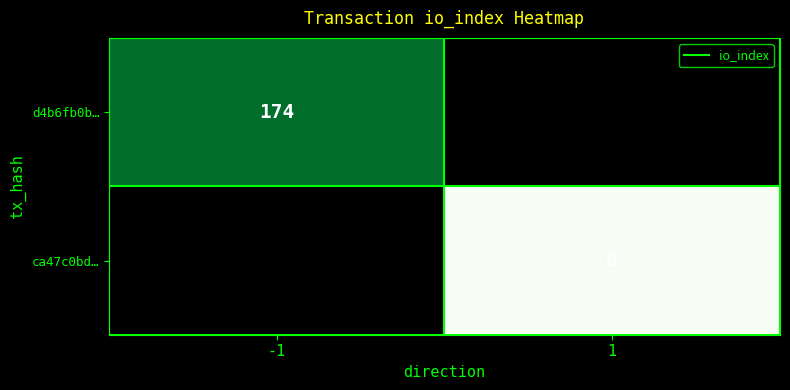

What is the maximum value shown in the chart?

174.0